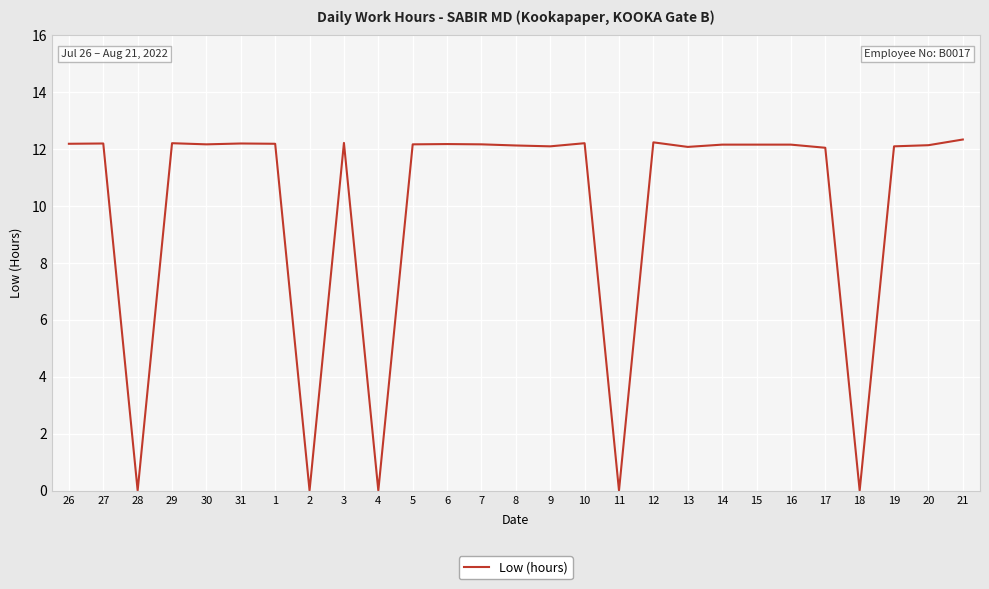

What is the change in value from 12 to 18?

-12.2